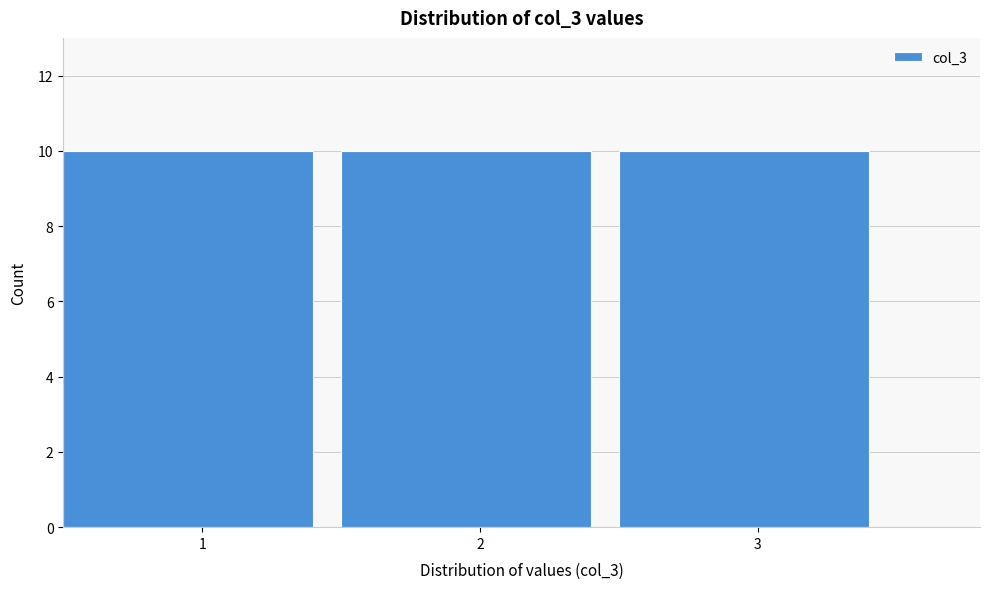

Reading left to right, transcribe this chart: for each bar, give the range it covers on the x-axis and its height. The values are not printed on the chart, so give them approximately, as read against the axis.

0.5 to 1.5: 10
1.5 to 2.5: 10
2.5 to 3.5: 10